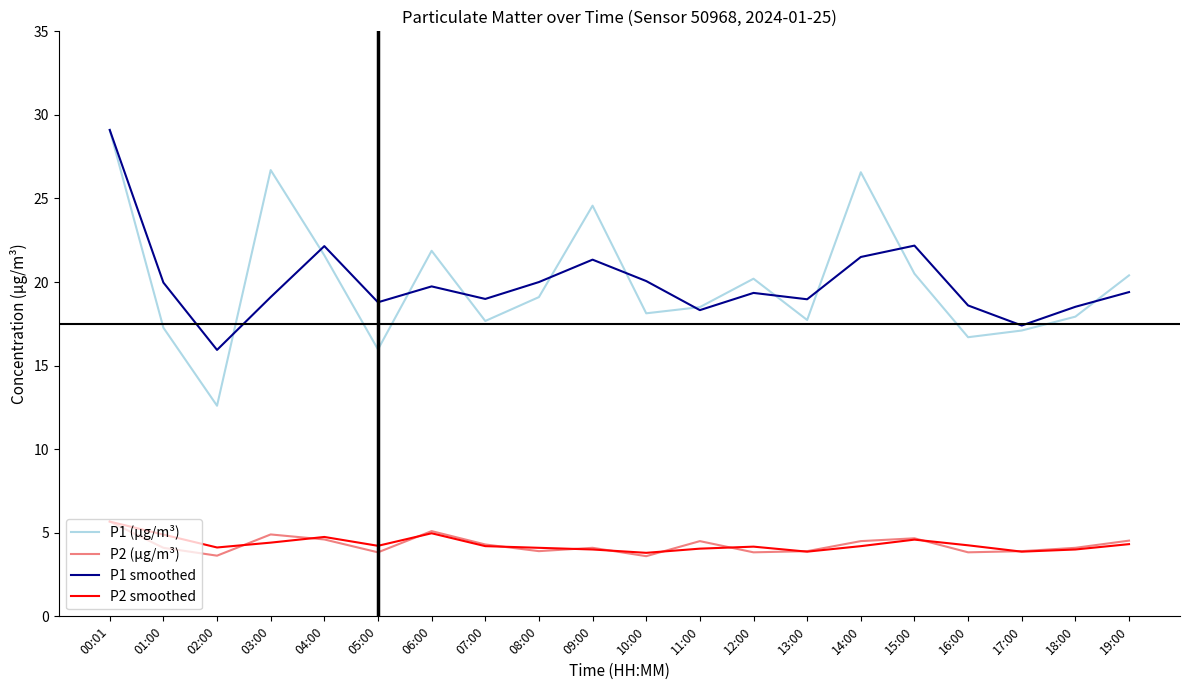

Is the value of P1 (µg/m³) at 08:00 greater than the value of P2 (µg/m³) at 15:00?

Yes